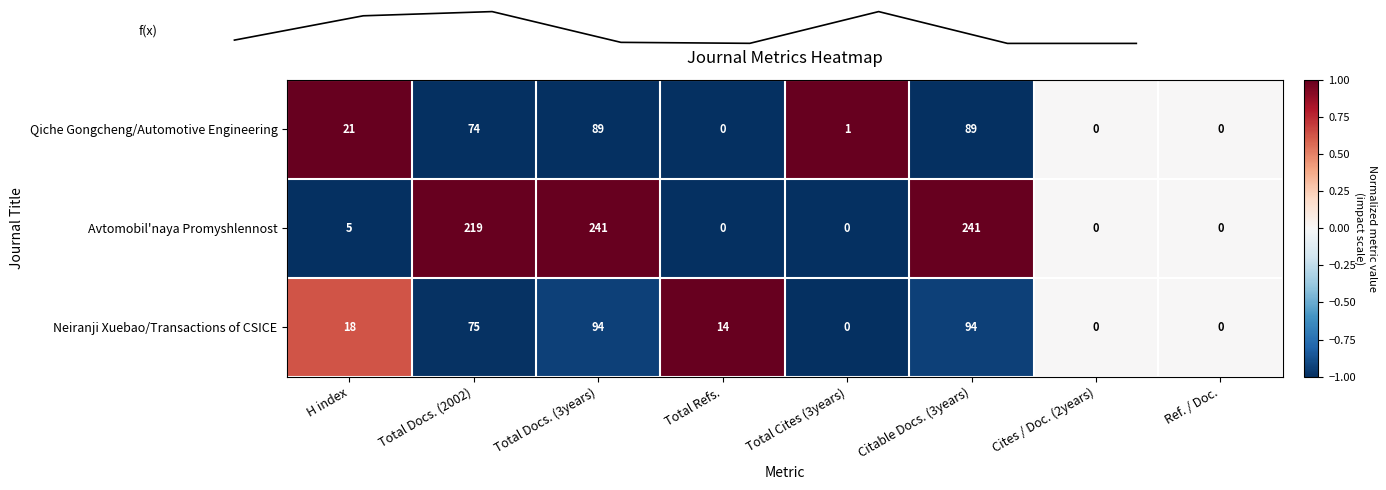

What is the sum of the Neiranji Xuebao/Transactions of CSICE values at Total Cites (3years) and Total Refs.?

14